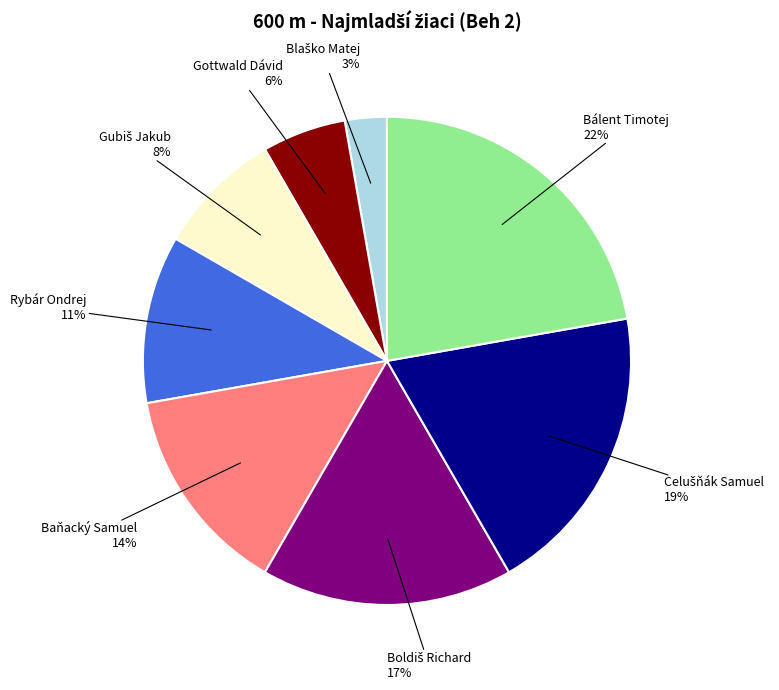

Does any single category account for the majority?

No